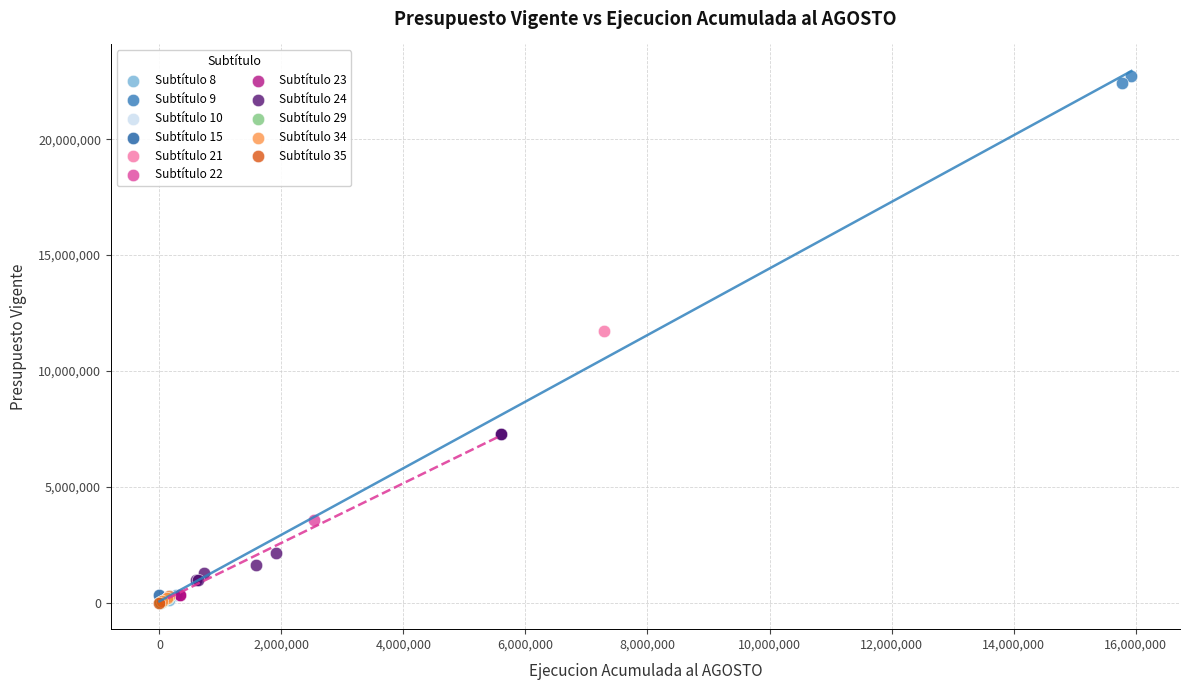

What are all the series names shown in the legend?

Subtítulo 8, Subtítulo 9, Subtítulo 10, Subtítulo 15, Subtítulo 21, Subtítulo 22, Subtítulo 23, Subtítulo 24, Subtítulo 29, Subtítulo 34, Subtítulo 35